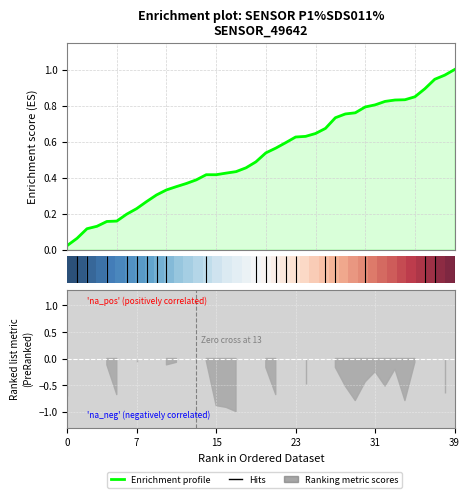

What is the difference between the highest and lowest values at 30?

0.5